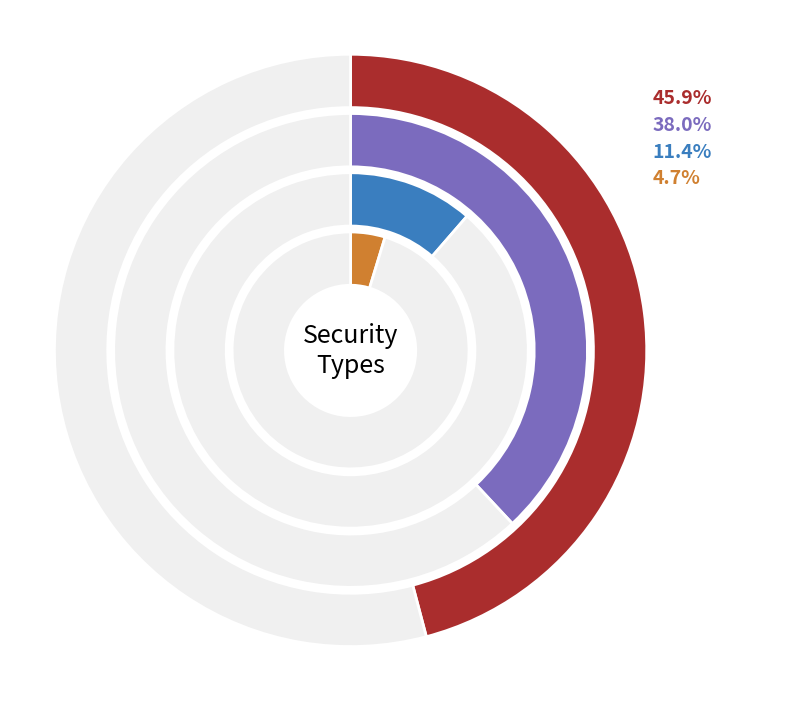

To the nearest percent, what is the difference between the government securities and other slice percentages?

33%